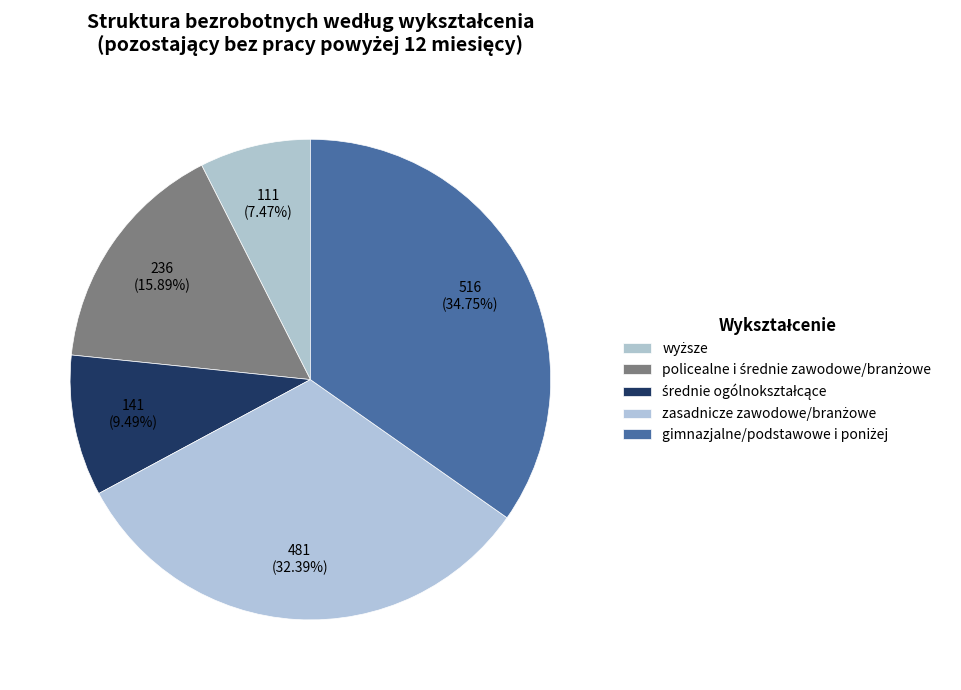

Approximately how many times larger is the value at zasadnicze zawodowe/branżowe compared to wyższe?

4.3